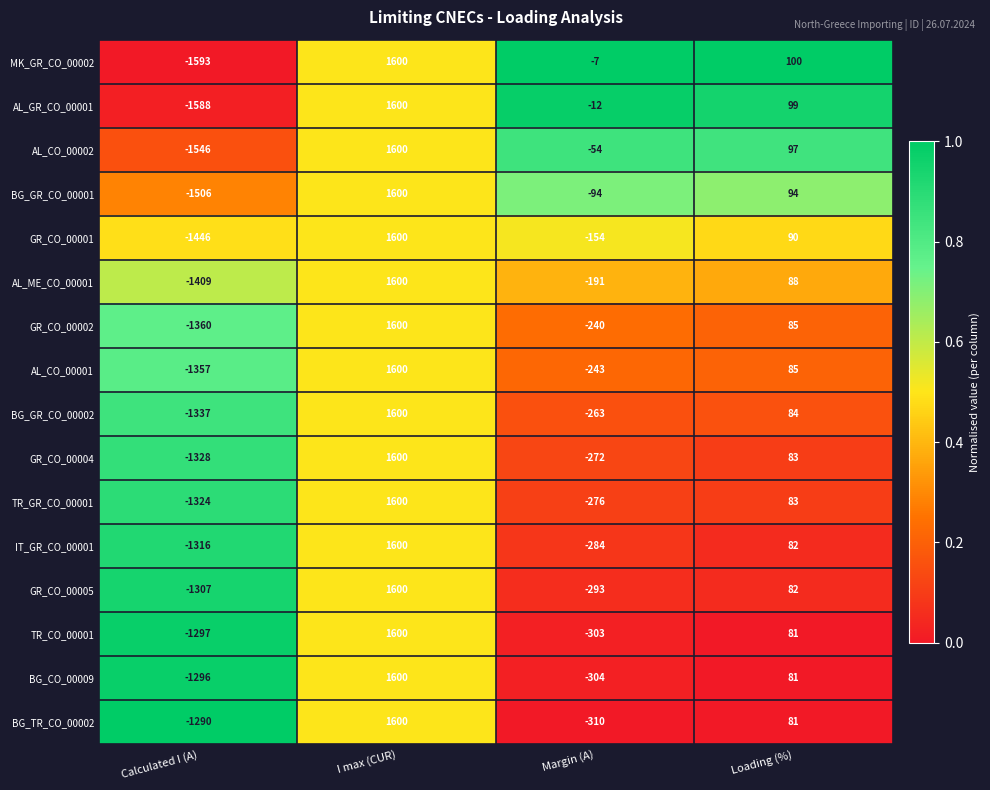

What is the difference between the maximum and second lowest values in the AL_CO_00001 series?

1843